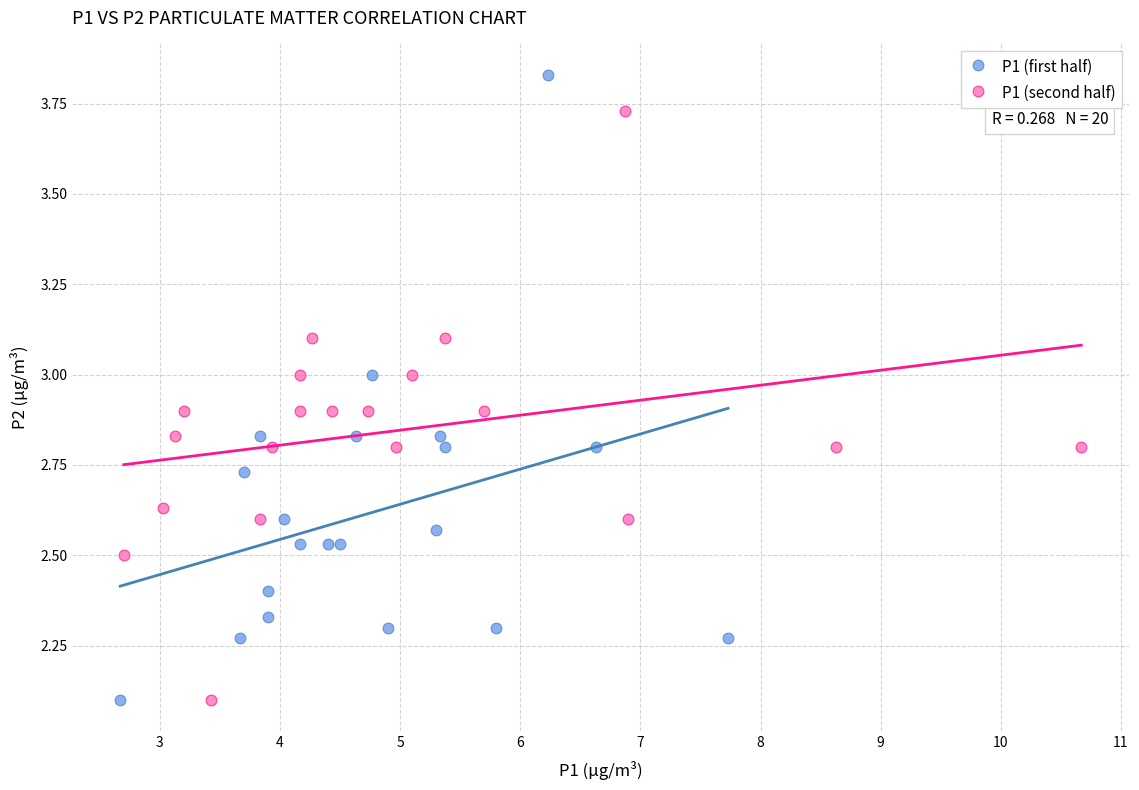

What are all the series names shown in the legend?

P1 (first half), P1 (second half)